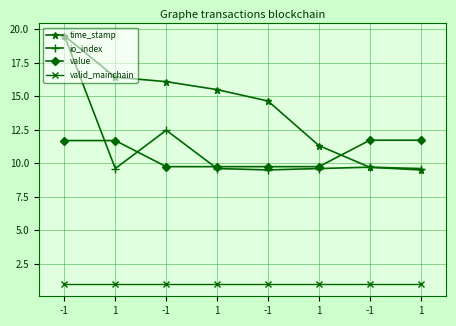

True or false: valid_mainchain and value intersect in this chart.

False